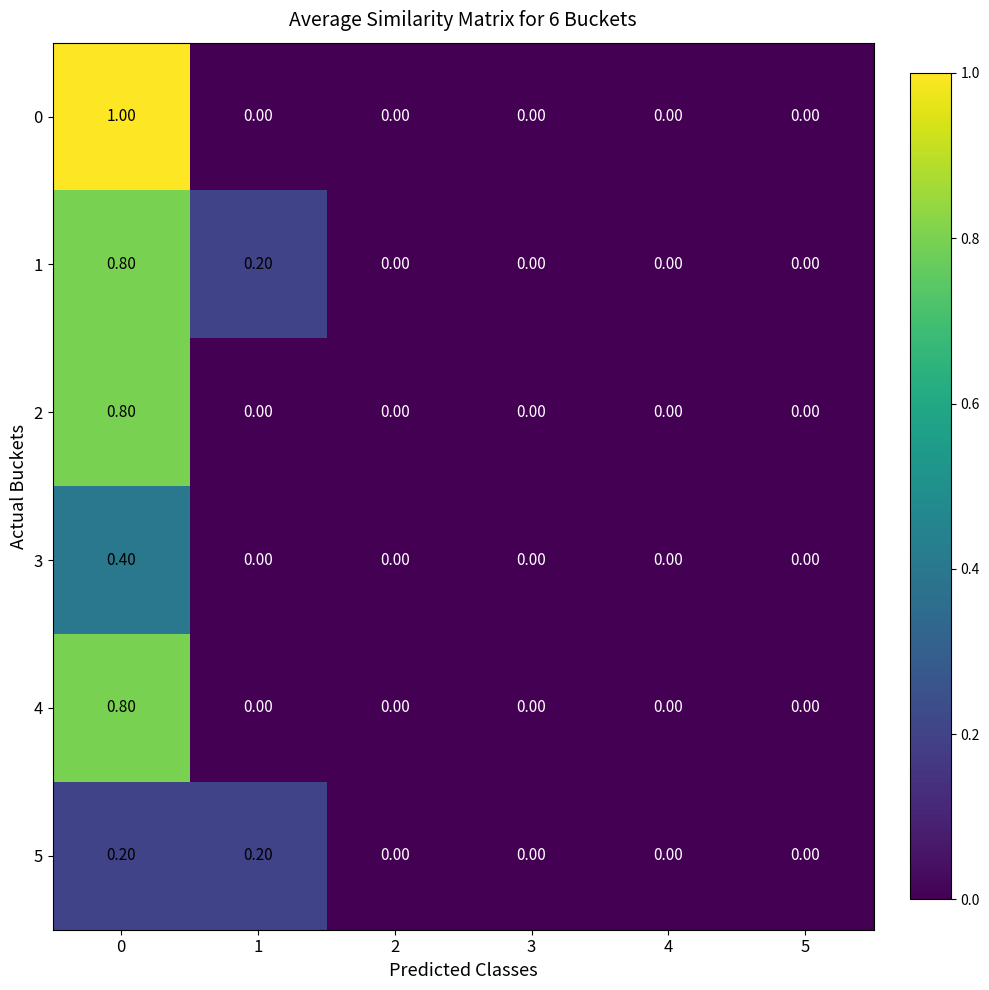

What is the total value across all series at 0?

4.0